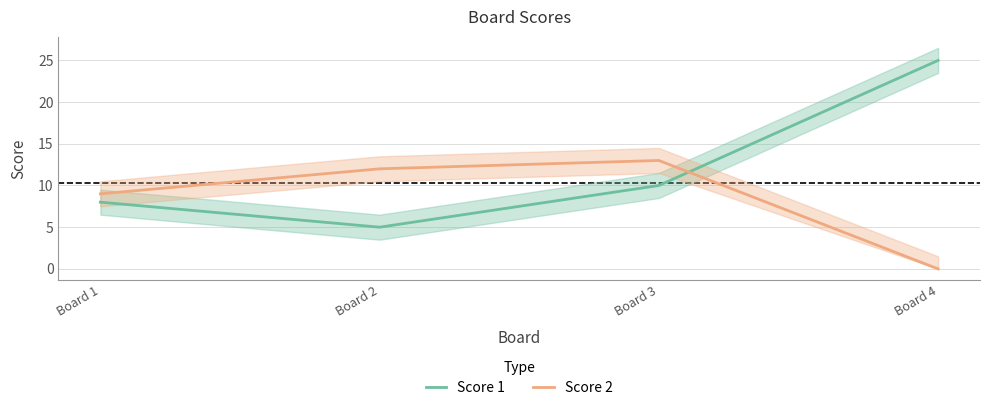

How many data points in Score 2 are above 12?

1